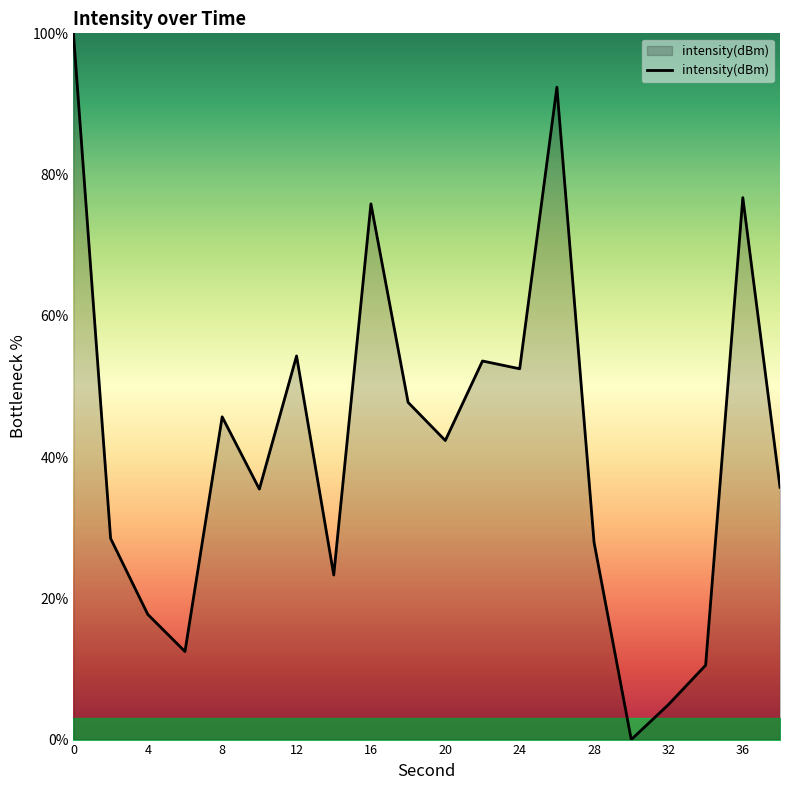

What is the greatest value displayed?

100.0